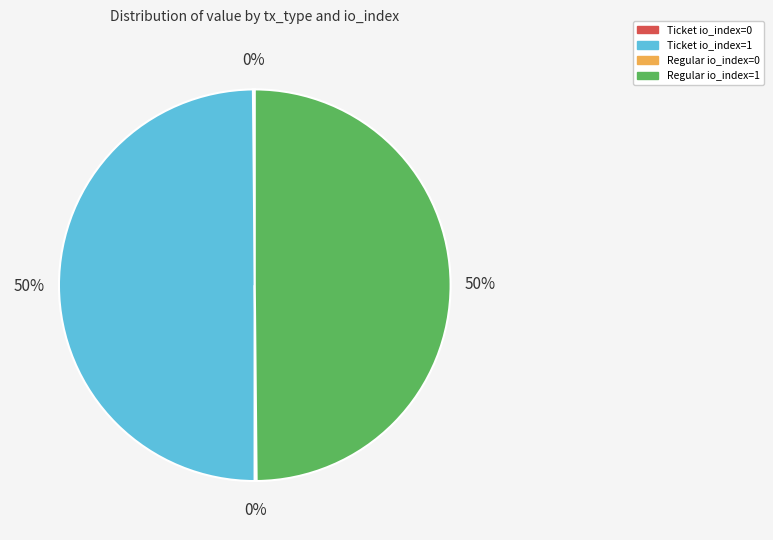

Is it true that Ticket io_index=1 is 59% of the pie?

False